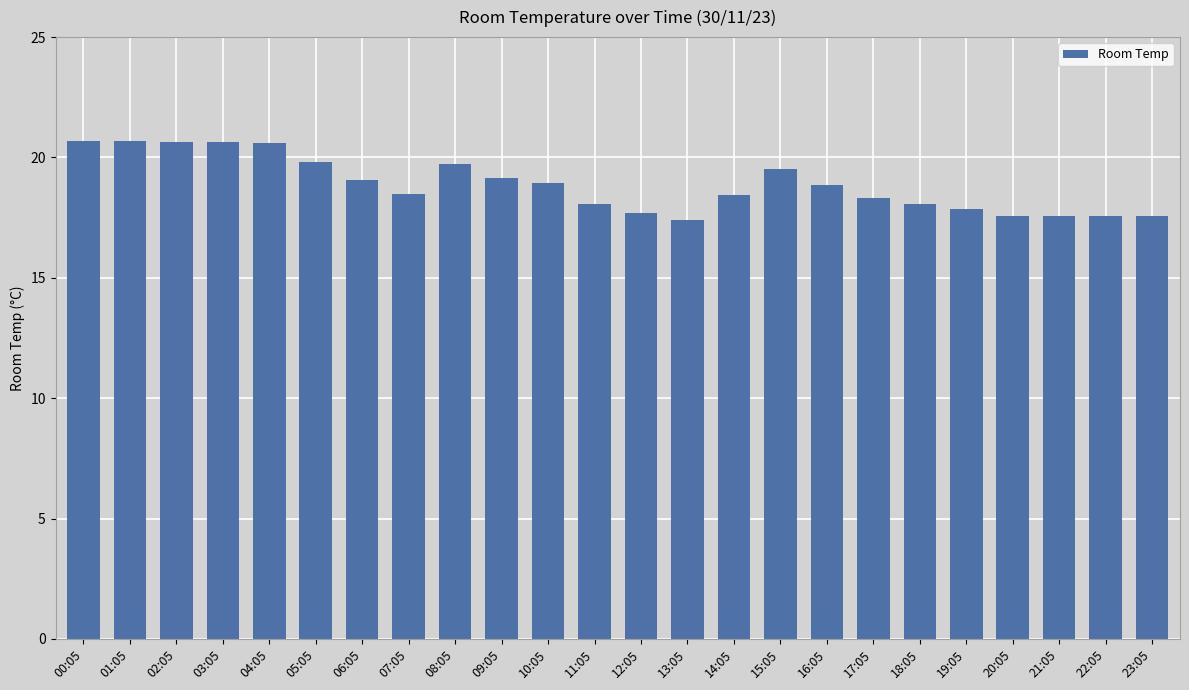

Does the chart contain any negative values?

No